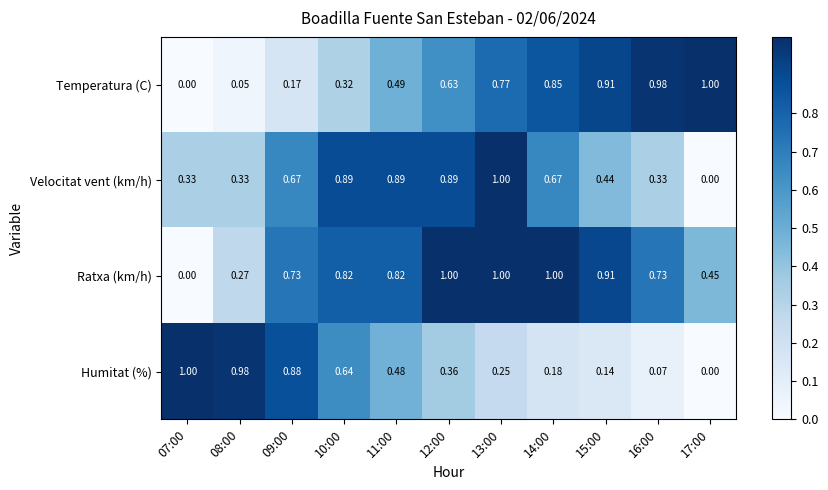

At which category is the sum across all series the highest?

13:00